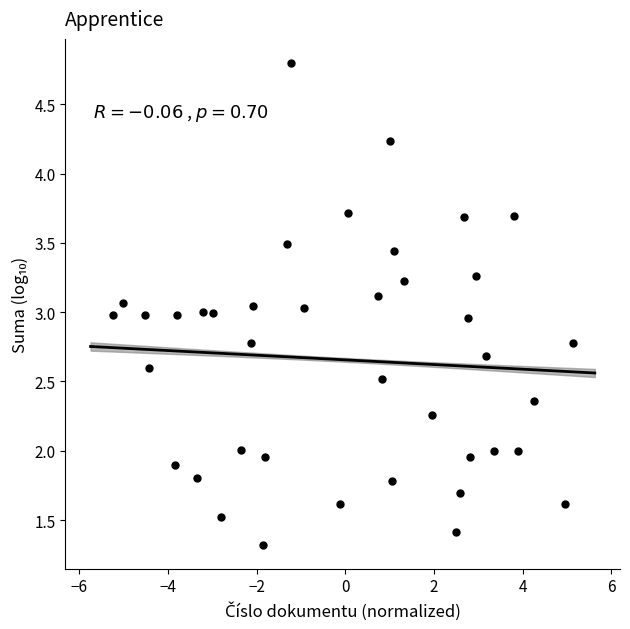

What is the range of X values (max minus min)?

10.4